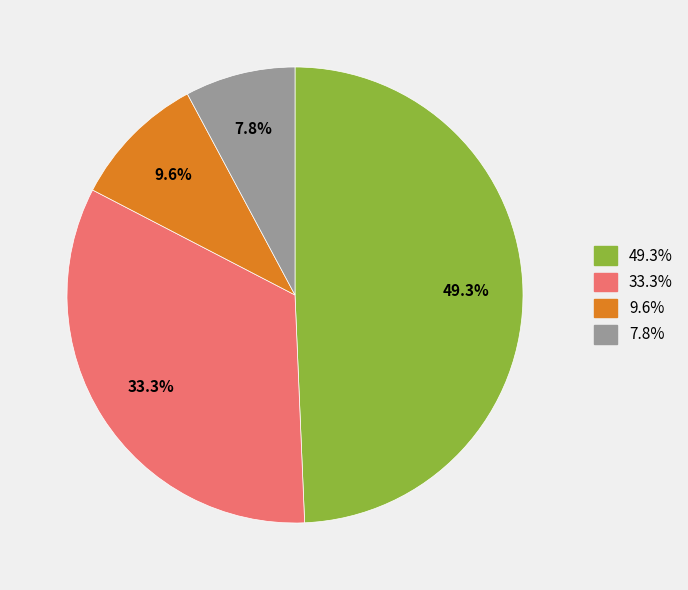

Rank the categories by value from lowest to highest.

7.8%, 9.6%, 33.3%, 49.3%